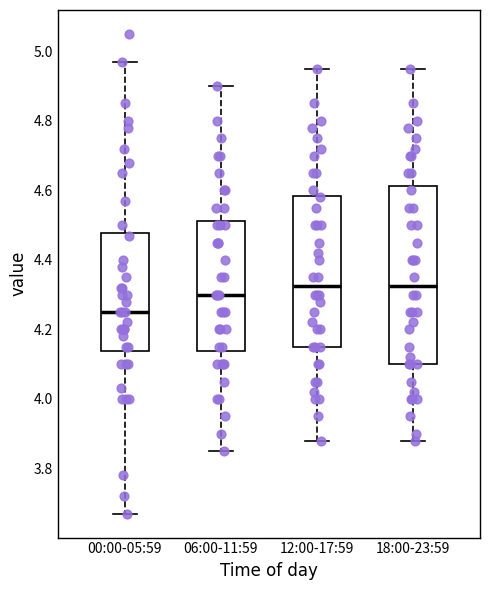

Reading left to right, read every box against the y-axis: the position of its median line, the range the box covers, and the ends of its whiskers. The values are not printed on the chart, so give them approximately, as read against the axis.

00:00-05:59: median 4.26, box 4.14 to 4.48, whiskers 3.68 to 4.98
06:00-11:59: median 4.30, box 4.14 to 4.52, whiskers 3.86 to 4.90
12:00-17:59: median 4.32, box 4.16 to 4.58, whiskers 3.88 to 4.96
18:00-23:59: median 4.32, box 4.10 to 4.62, whiskers 3.88 to 4.96